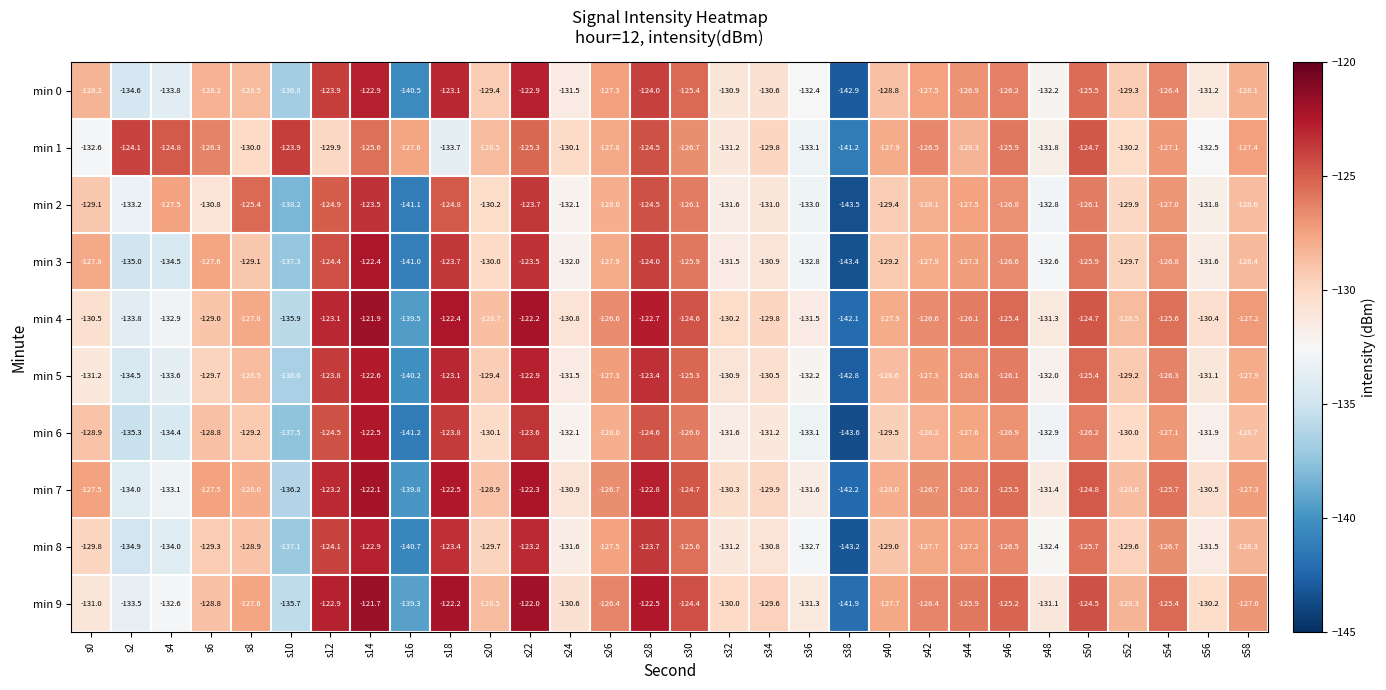

At which category is the sum across all series the highest?

s14